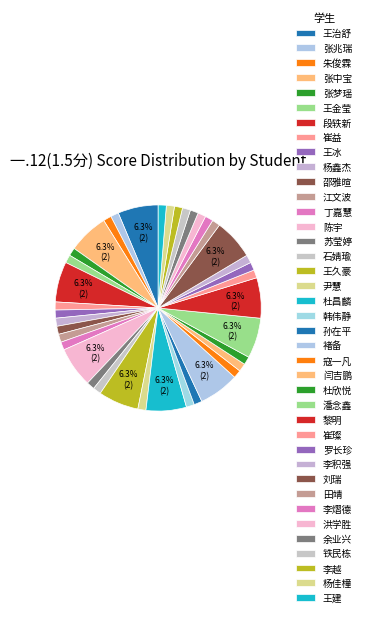

To the nearest percent, what is the combined percentage of 寇一凡 and 杜昌麟?

10%